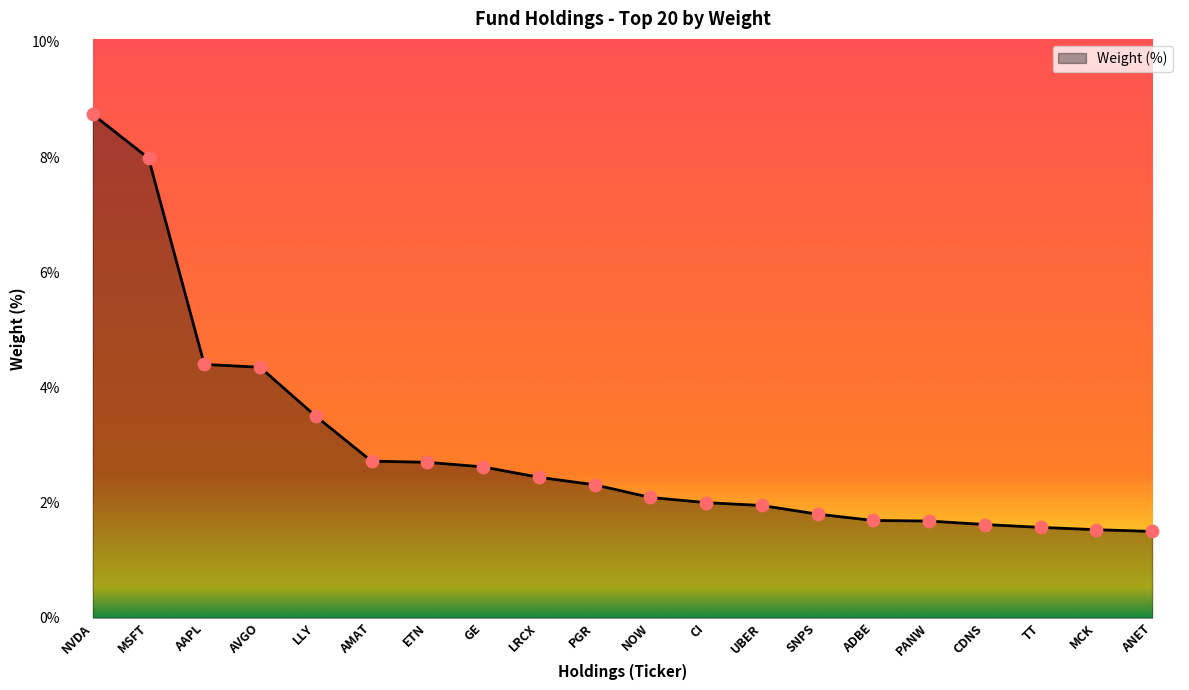

What is the change in value from NOW to MCK?

-0.6